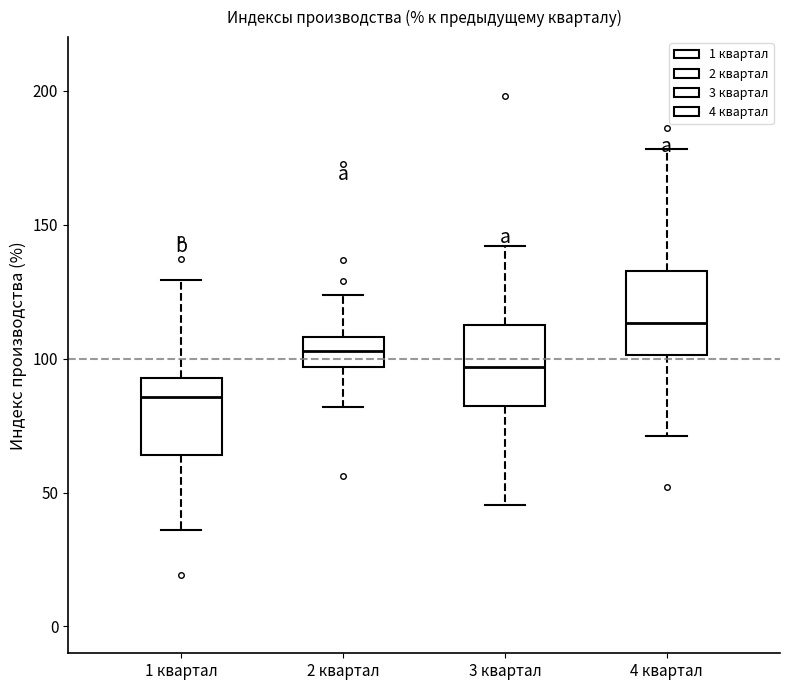

Reading left to right, transcribe this box plot: for each box, give where its median line is, the range the box spans, and where its two whiskers end, as read against the y-axis. The values are not printed on the chart, so give them approximately, as read against the axis.

1 квартал: median 85, box 65 to 95, whiskers 35 to 130
2 квартал: median 105, box 95 to 110, whiskers 80 to 125
3 квартал: median 95, box 80 to 115, whiskers 45 to 140
4 квартал: median 115, box 100 to 135, whiskers 70 to 180